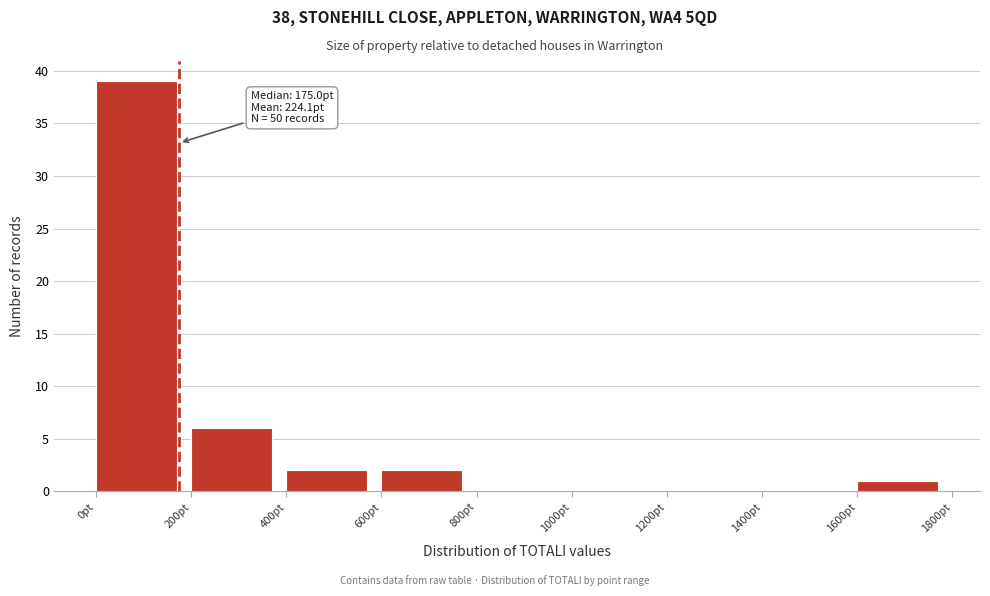

Which range on the x-axis has the tallest bar?

0 to 200